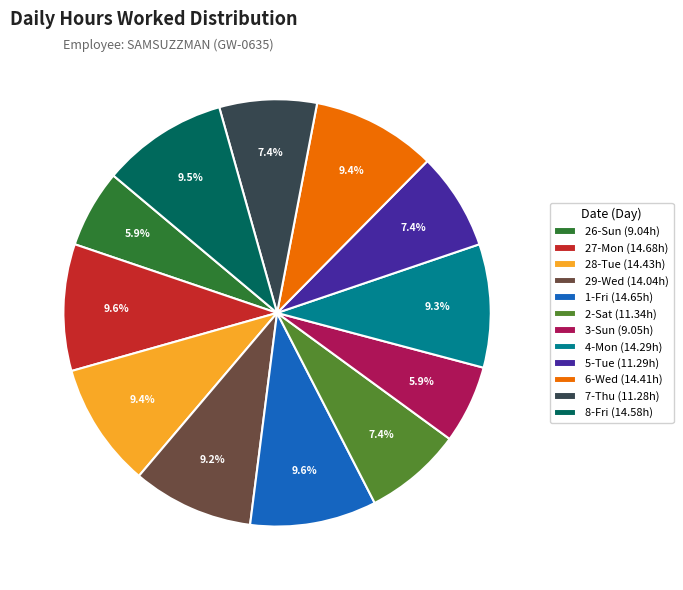

Combined, do 6-Wed and 3-Sun account for over 50%?

No